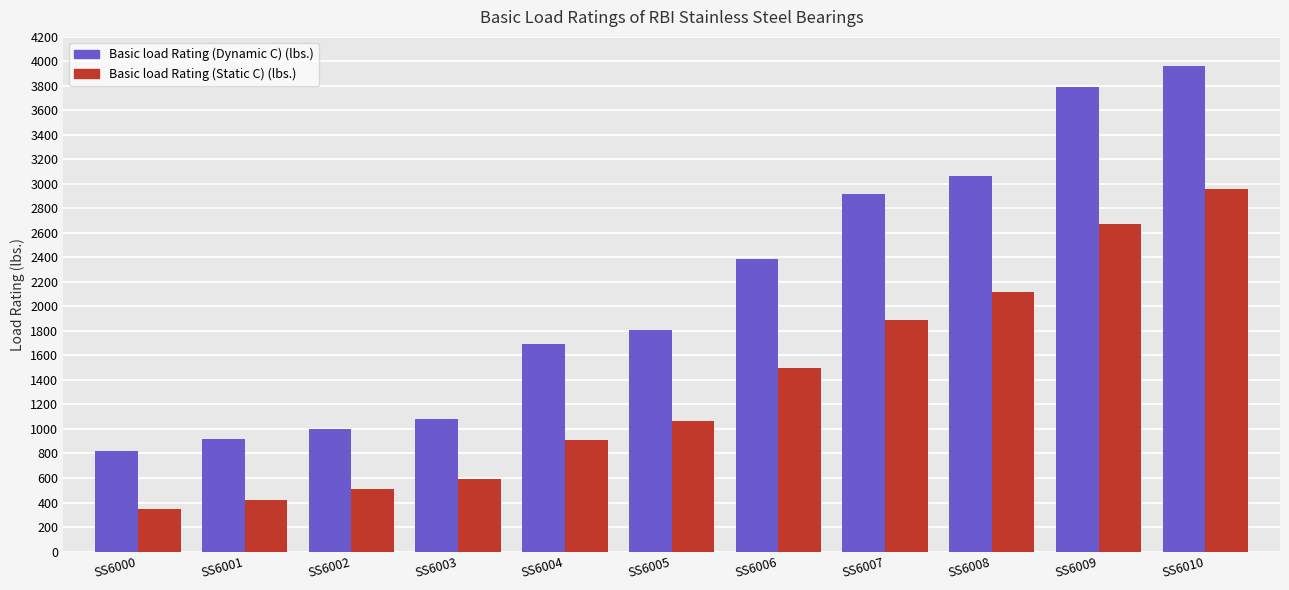

What is the difference between the second highest and minimum values in the Basic load Rating (Dynamic C) (lbs.) series?

2975